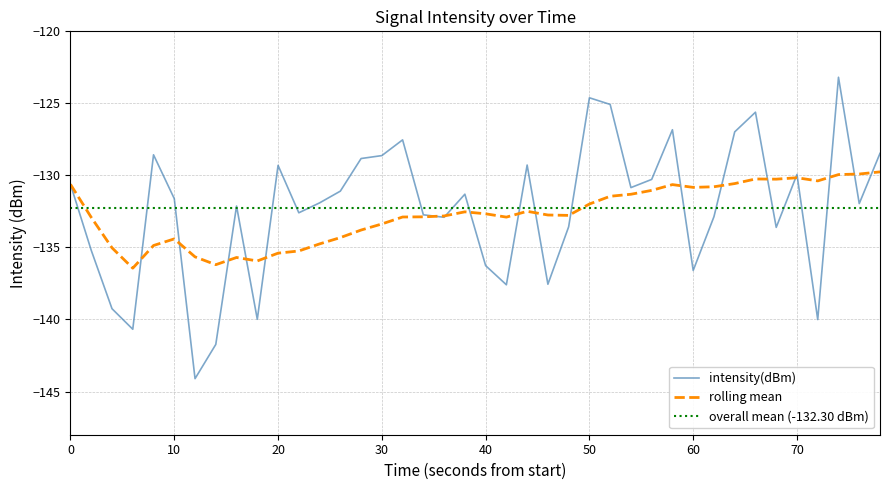

How many points are lower than both their immediate neighbors (excluding endpoints)?

12